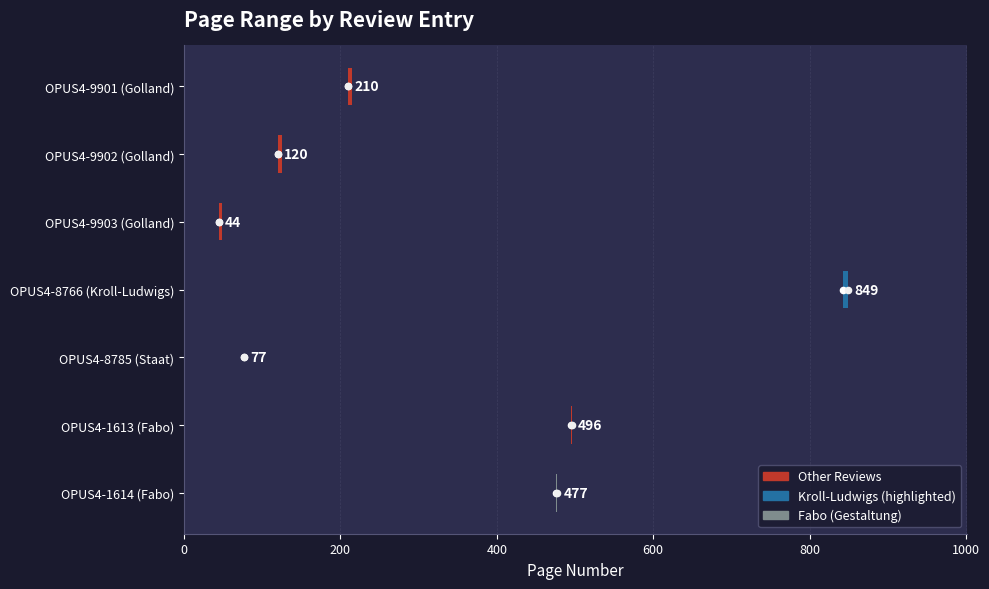

What is the total value across all series at 600?

6